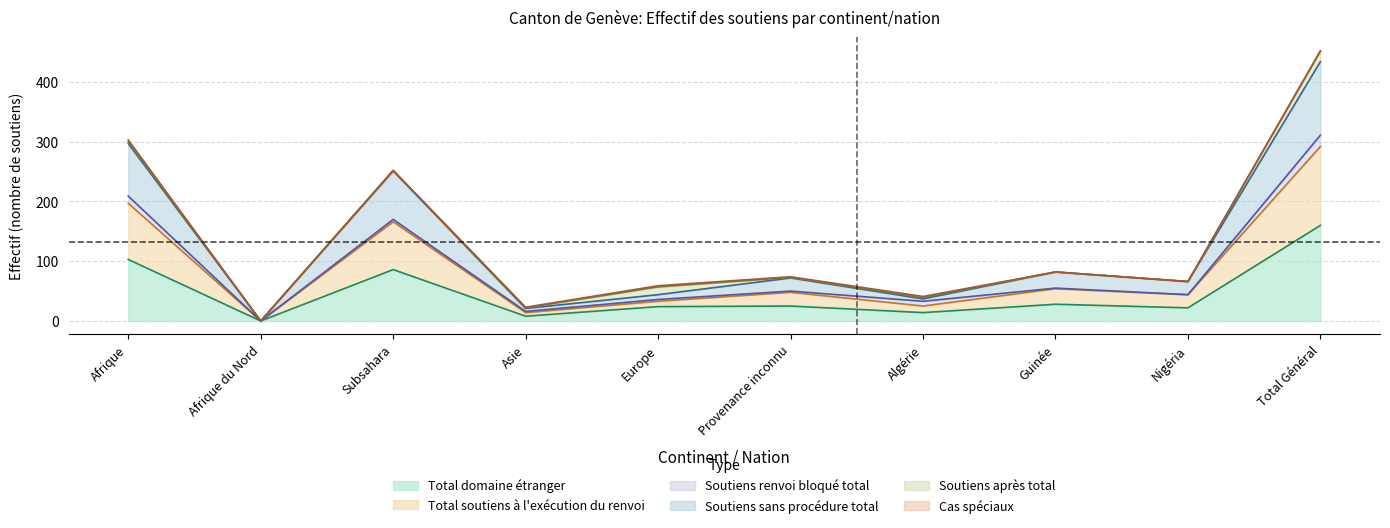

Where does the Total soutiens à l'exécution du renvoi series first go above 72?

Afrique